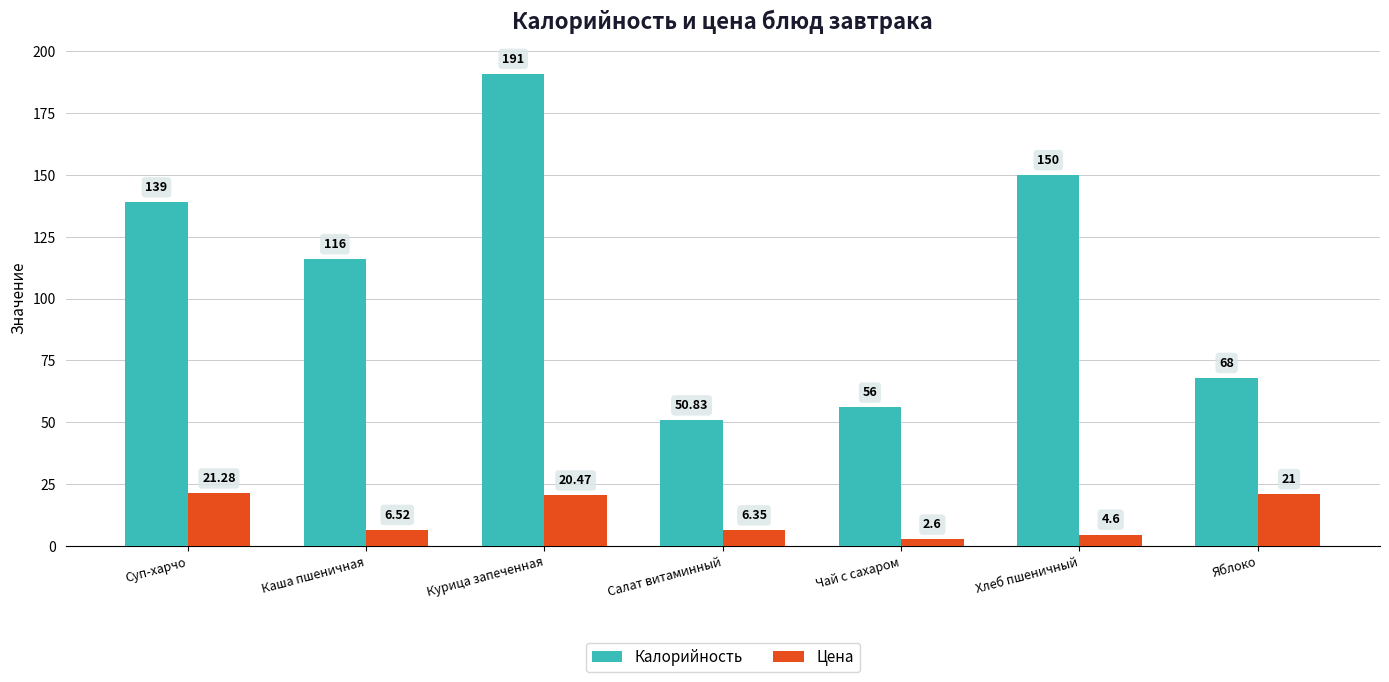

At which label does Цена first exceed 6?

Суп-харчо